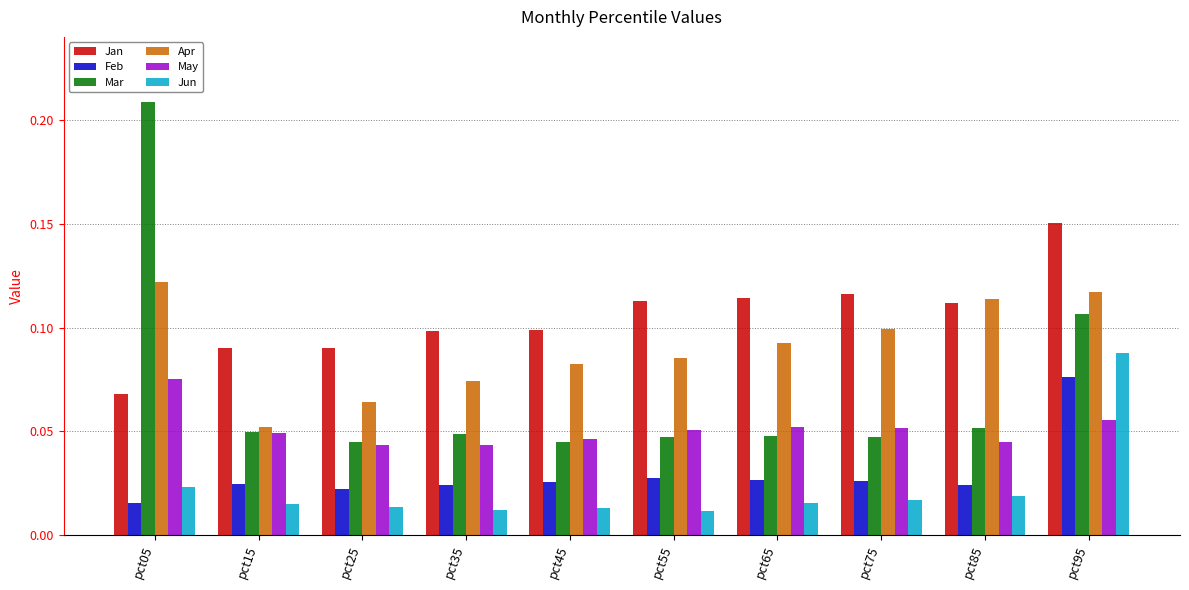

Is the value of Feb at pct85 greater than the value of Jun at pct35?

Yes